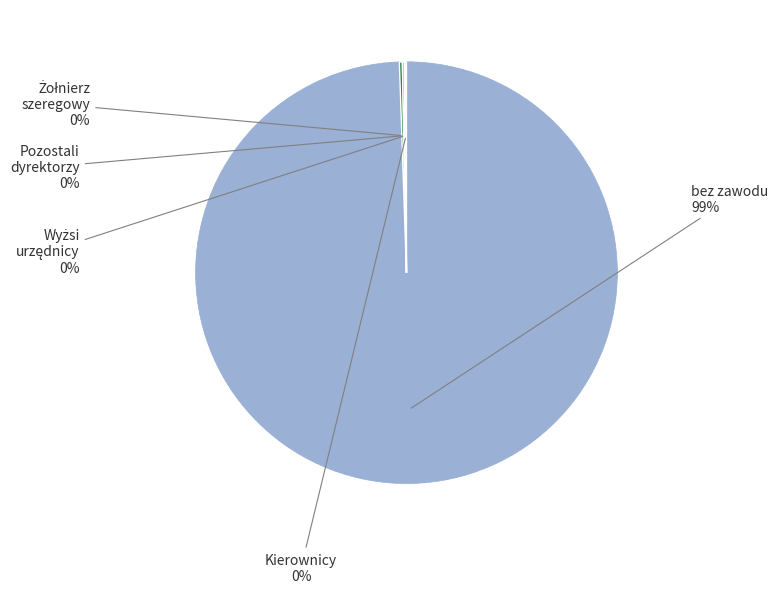

What is the largest slice in the pie chart?

bez zawodu